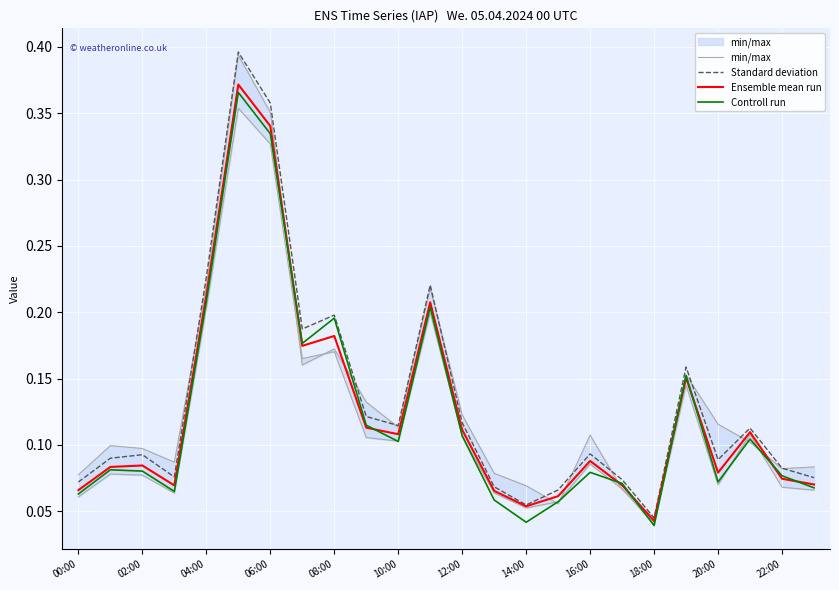

Which category has the lowest value in the Controll run series?

18:00